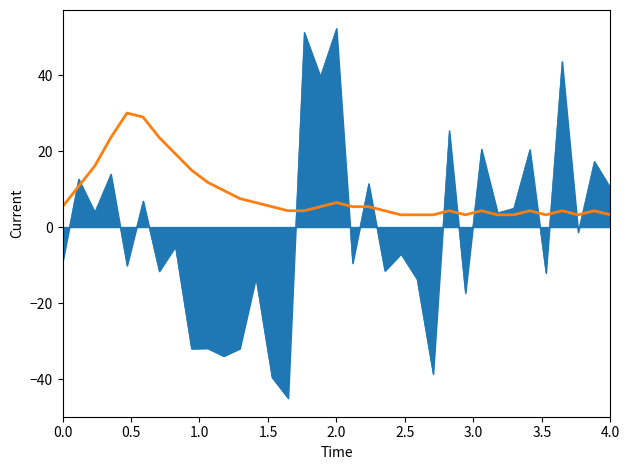

How many lines are shown in the chart?

2